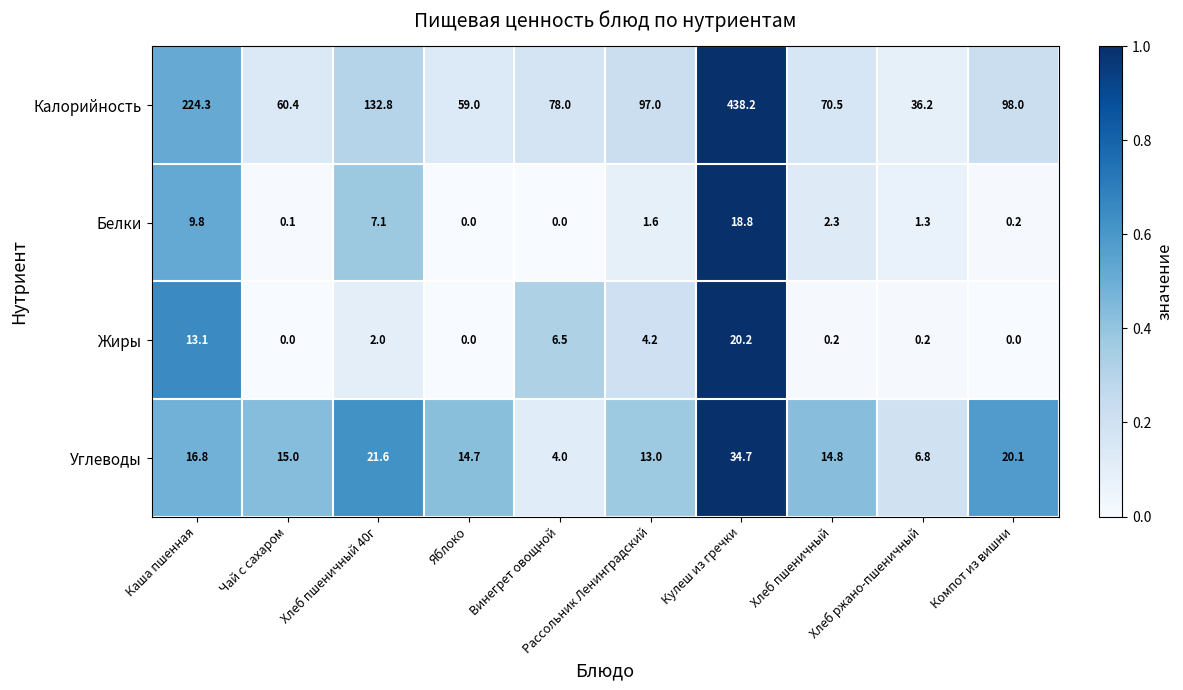

What is the lowest value of the Калорийность series?

36.2